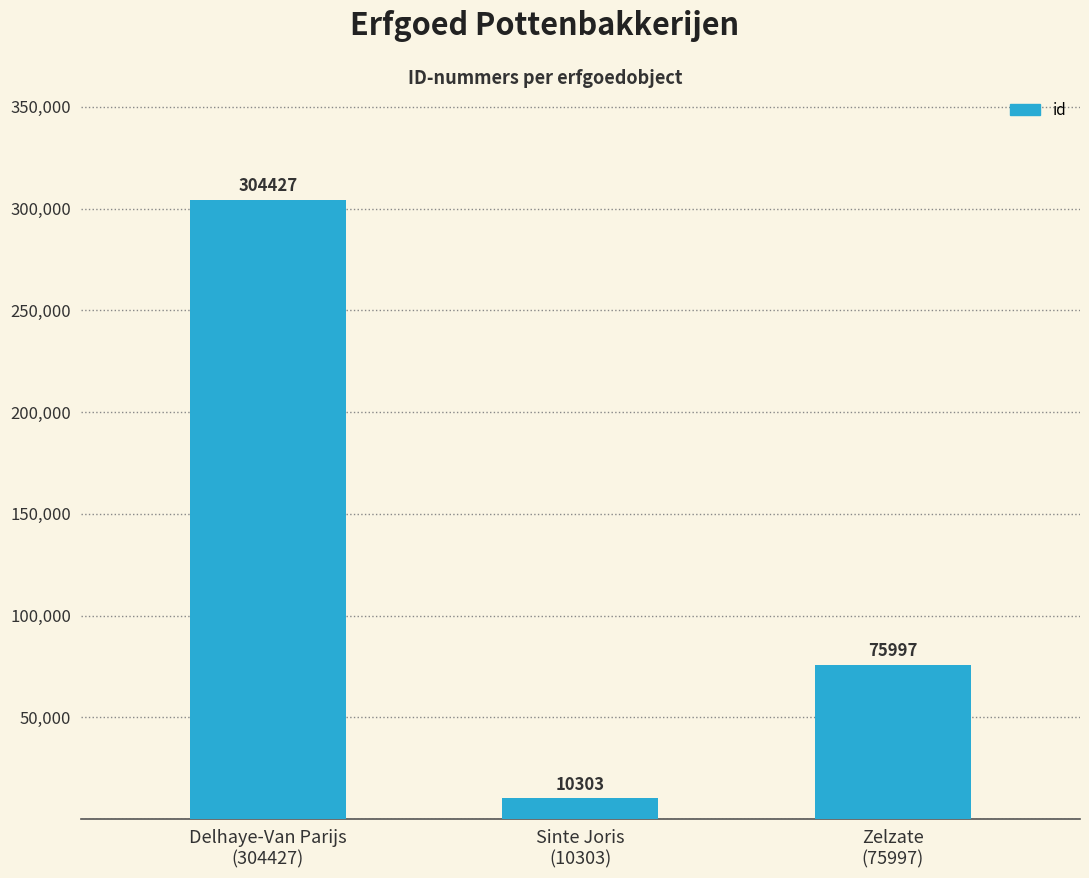

True or false: the data shows 538550 at Delhaye-Van Parijs
(304427).

False